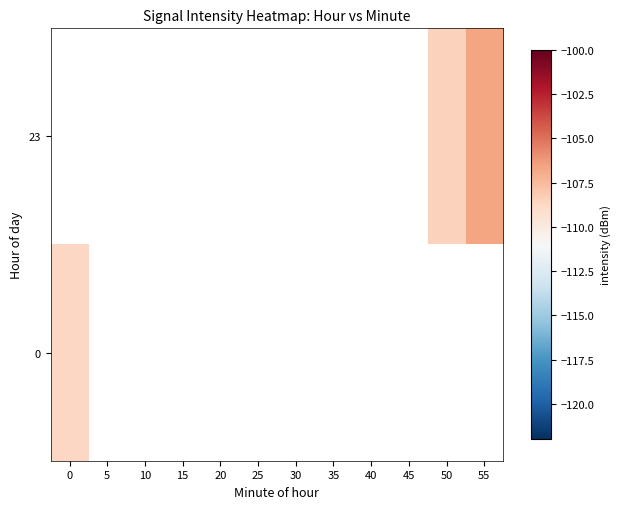

Count the number of data series in this chart.

2